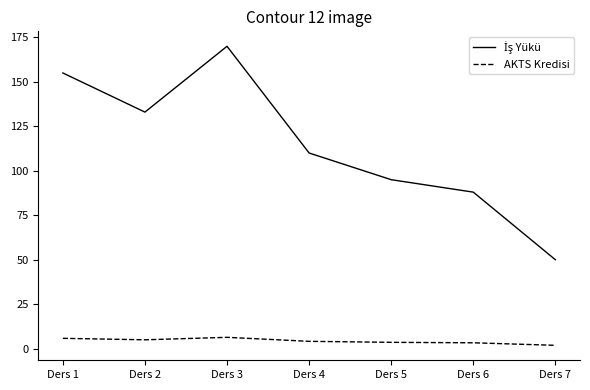

What is the spread (max minus min) of values at Ders 1?

149.2